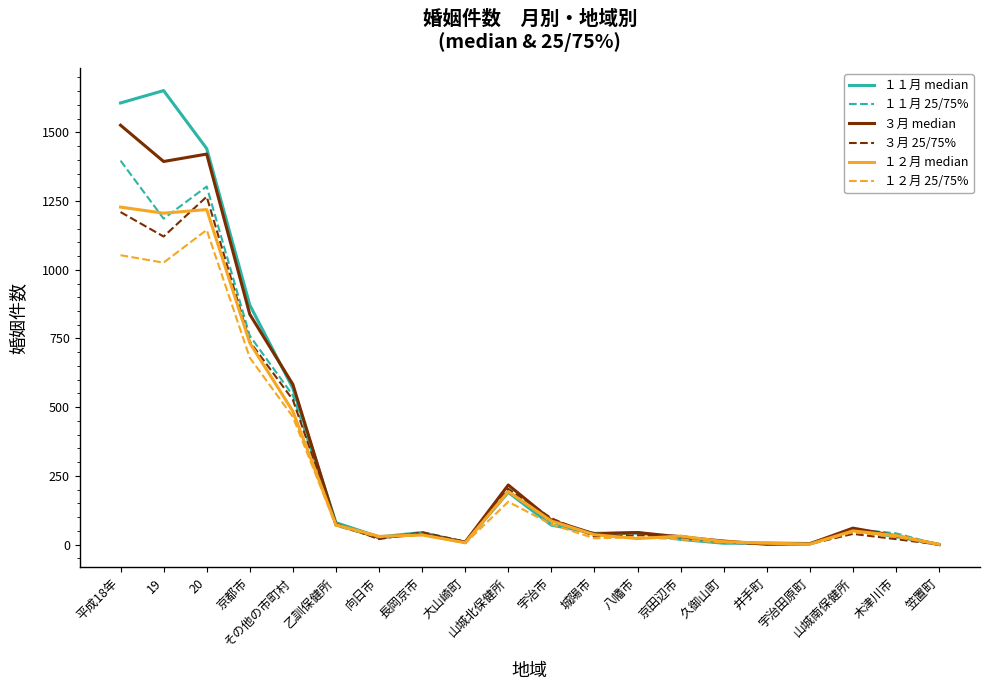

The value of ３月 25/75% at 山城北保健所 is 109. True or false?

False